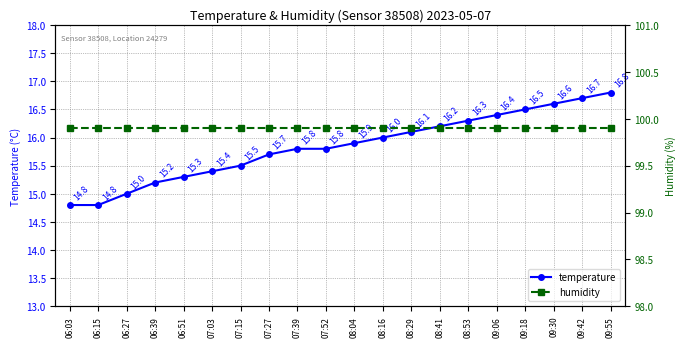

What is the maximum value for humidity?

99.9